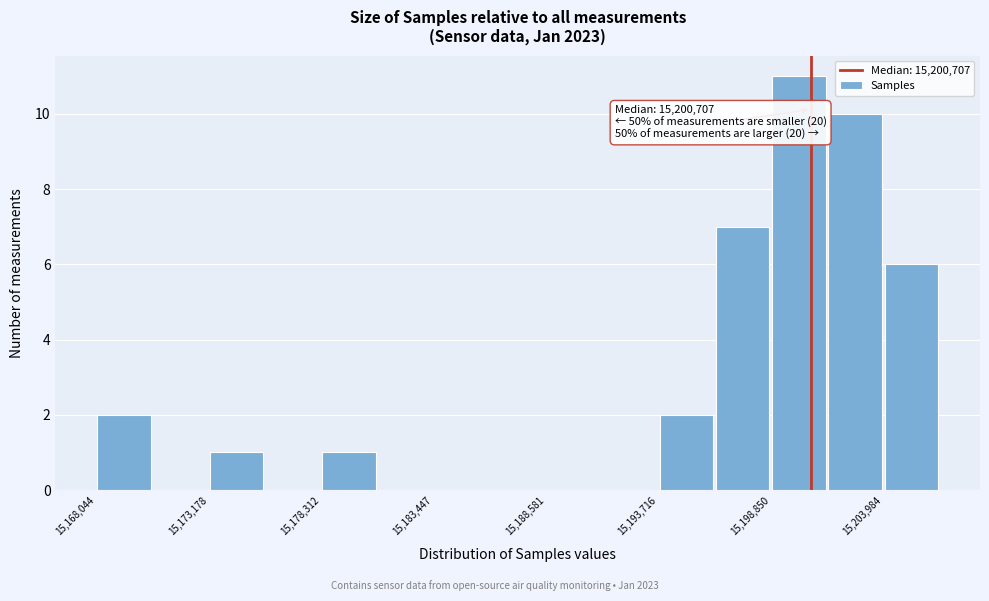

Read against the x-axis, roughly where is the centre of the tallest bar?

15200000